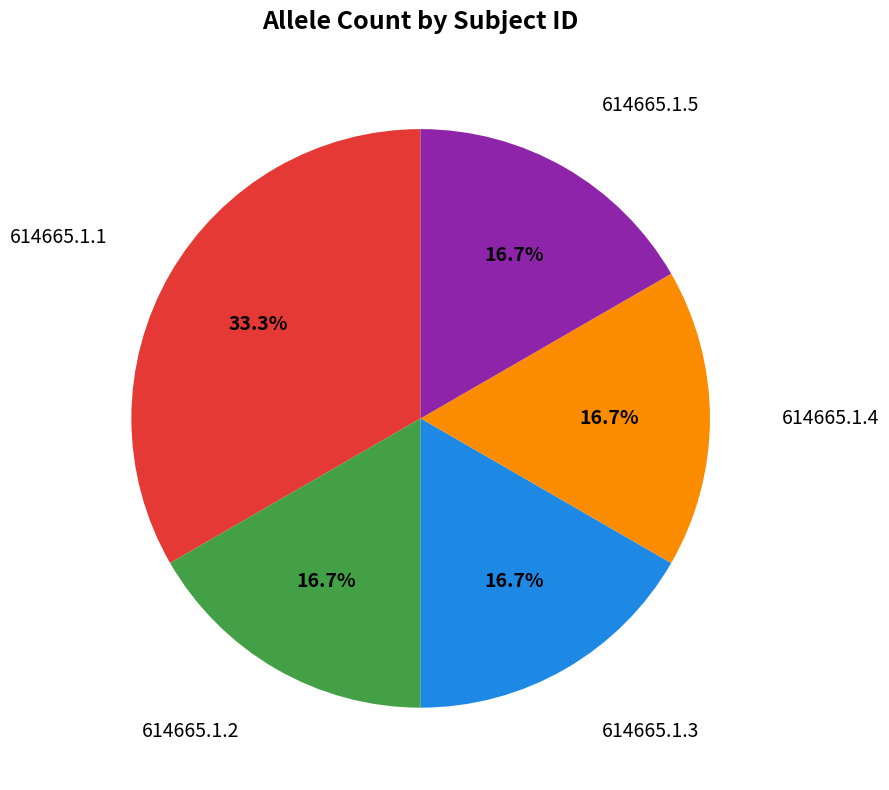

How much of the chart is everything except 614665.1.2?

83.3%